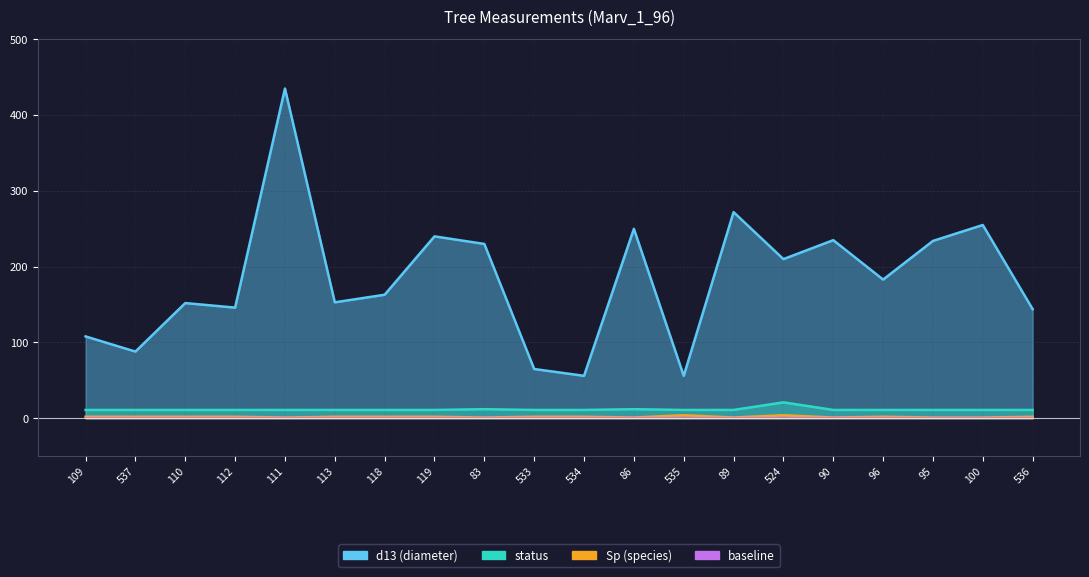

What is the difference between the Sp values at 111 and 110?

1